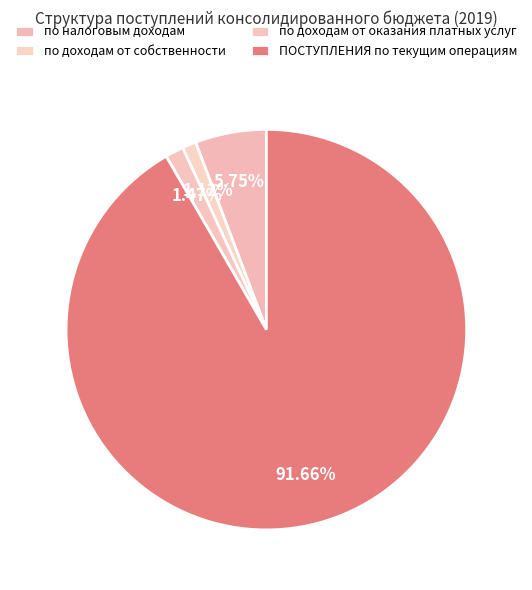

How many slices are in this pie chart?

4